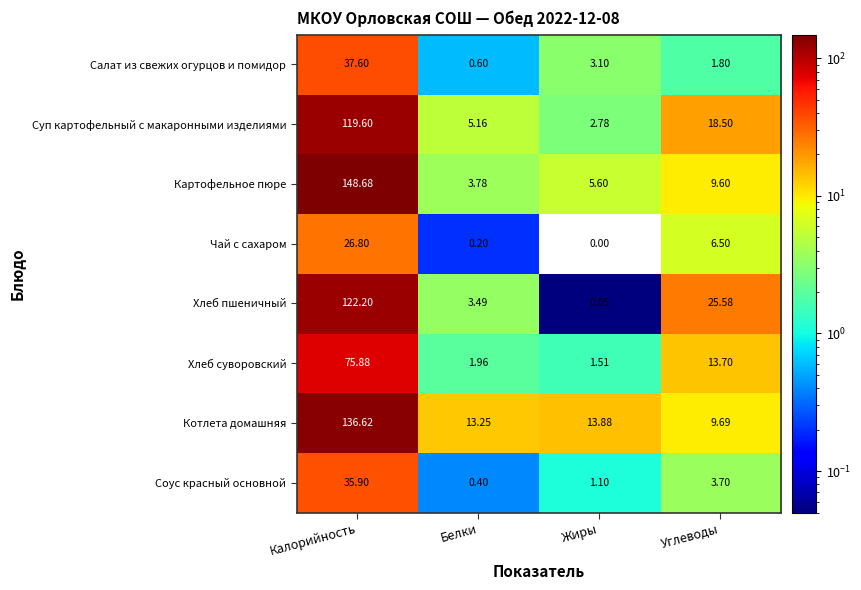

Which series has the largest total across all categories?

Котлета домашняя